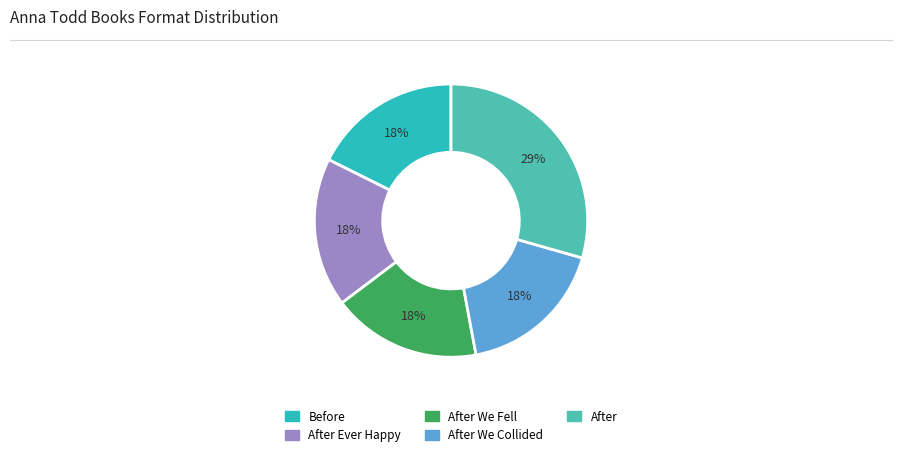

Rank the categories by value from lowest to highest.

Before, After Ever Happy, After We Fell, After We Collided, After